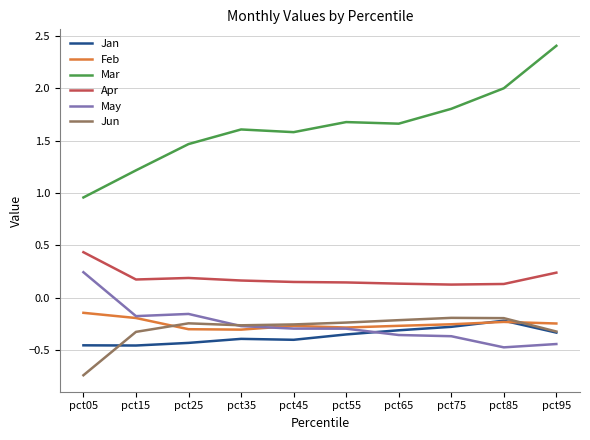

Which series changed the most between pct75 and pct85?

Mar